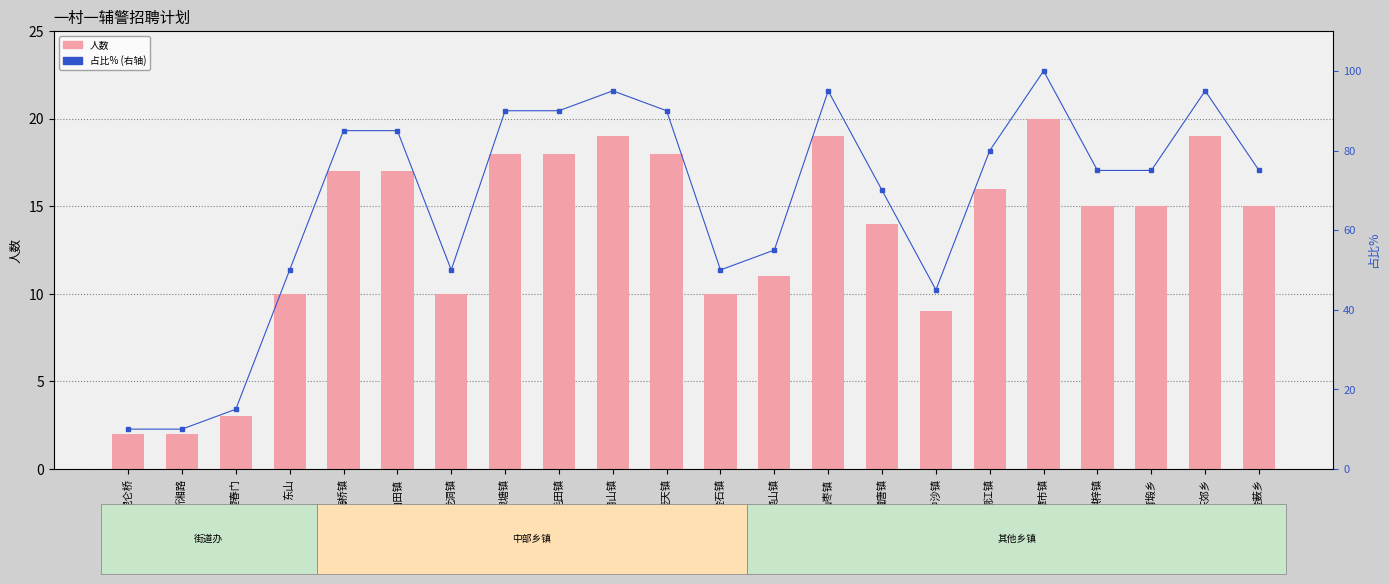

What are all the series names shown in the legend?

人数, 占比% (右轴)